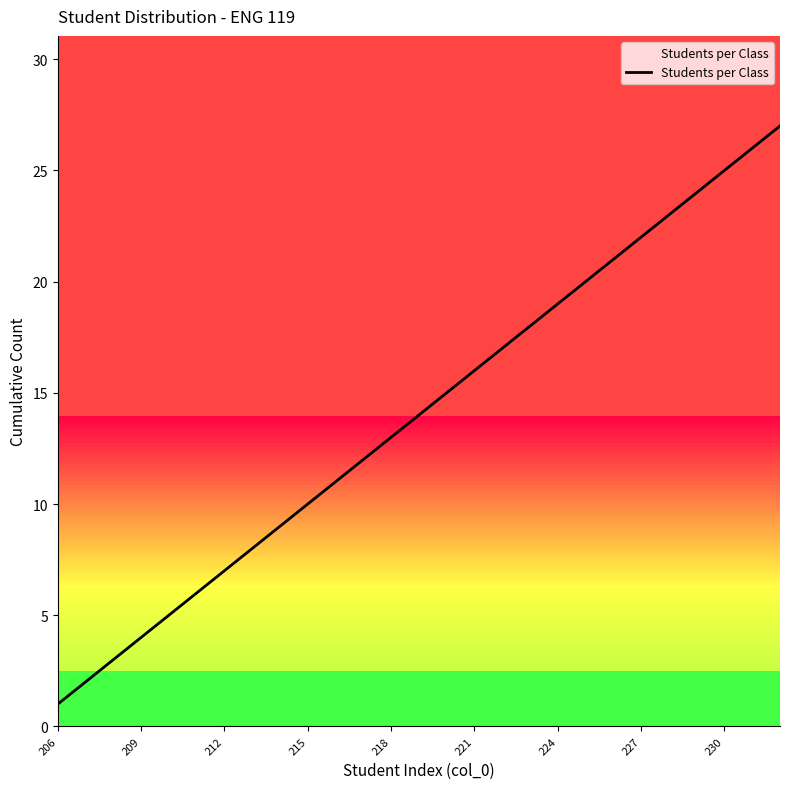

What is the maximum value shown in the chart?

27